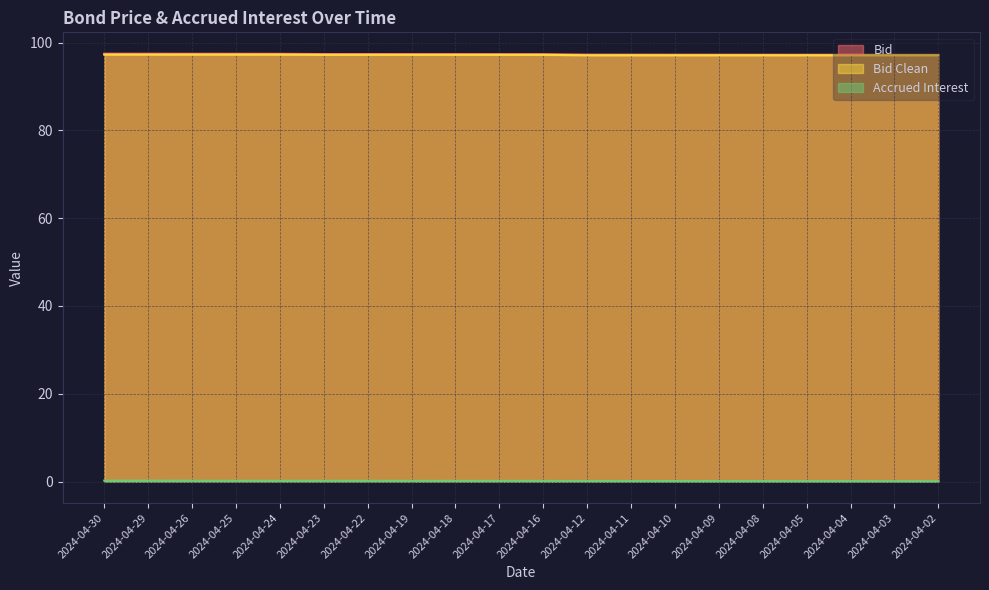

What is the difference between the second highest and second lowest values in the Bid series?

0.2